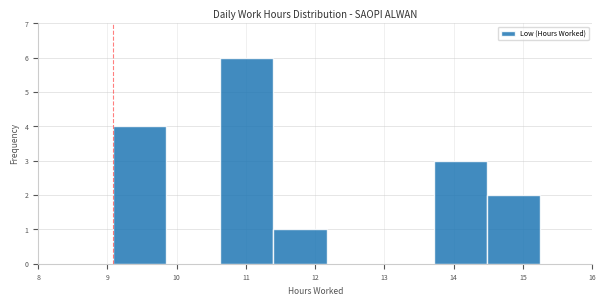

Reading left to right, list every bar in this chart as the range it spans on the x-axis followed by its height. Neither the bar edges nor the heights are printed on the chart, so give them approximately, as read against the axes.

9.1 to 9.9: 4
9.9 to 10.6: 0
10.6 to 11.4: 6
11.4 to 12.2: 1
12.2 to 12.9: 0
12.9 to 13.7: 0
13.7 to 14.5: 3
14.5 to 15.3: 2